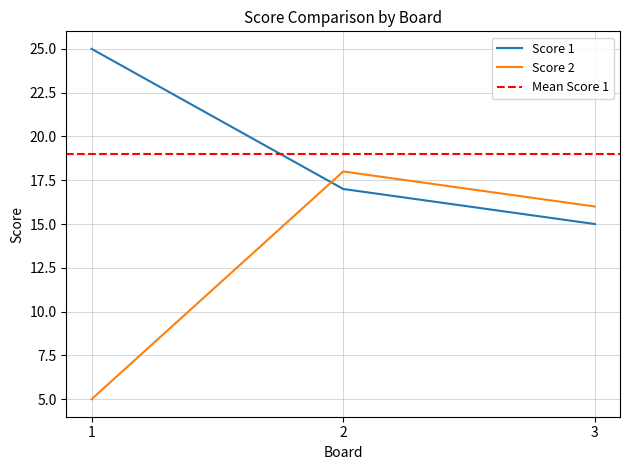

List the series in order of their peak value, lowest first.

Score 2, Score 1